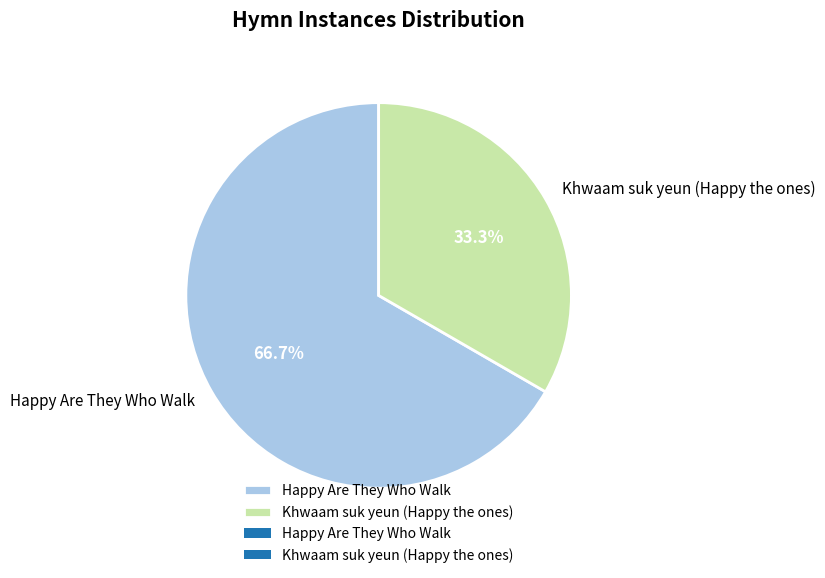

Is it true that Khwaam suk yeun (Happy the ones) is 33% of the pie?

True